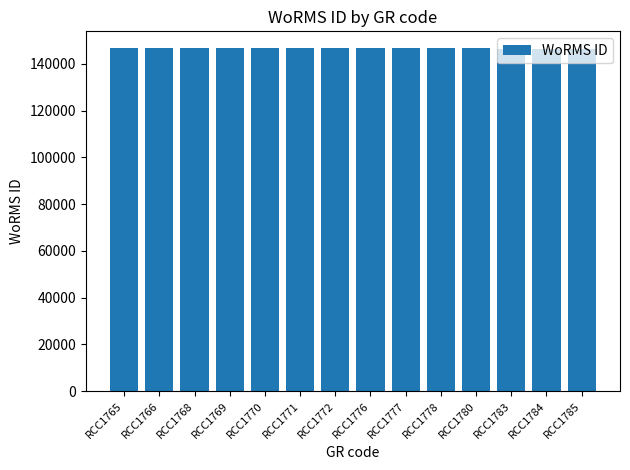

How many data points are less than 146603?

3